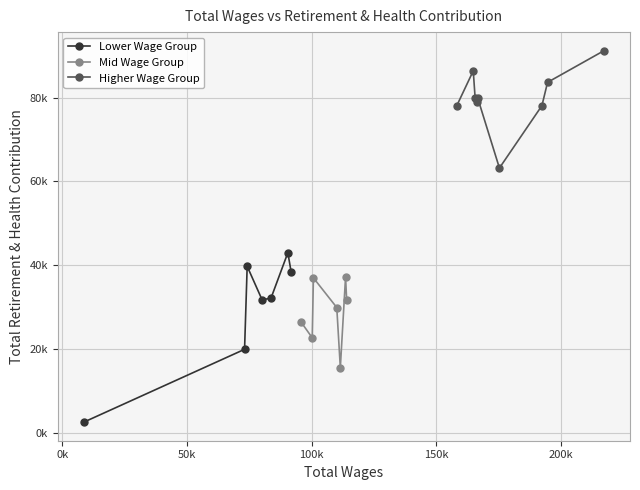

The value at 9 is 31663. True or false?

True